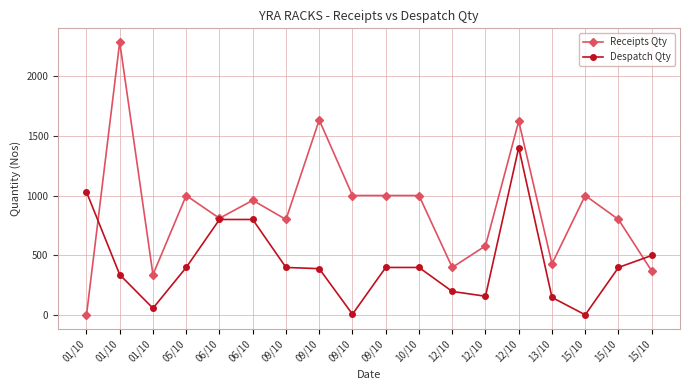

Reading left to right, extract all data points from this chart.

Receipts Qty: 01/10=0	01/10=2280	01/10=340	05/10=1000	06/10=810	06/10=960	09/10=800	09/10=1630	09/10=1000	09/10=1000	10/10=1000	12/10=400	12/10=580	12/10=1620	13/10=430	15/10=1000	15/10=800	15/10=370
Despatch Qty: 01/10=1030	01/10=340	01/10=60	05/10=400	06/10=800	06/10=800	09/10=400	09/10=390	09/10=10	09/10=400	10/10=400	12/10=200	12/10=160	12/10=1400	13/10=150	15/10=5	15/10=400	15/10=500